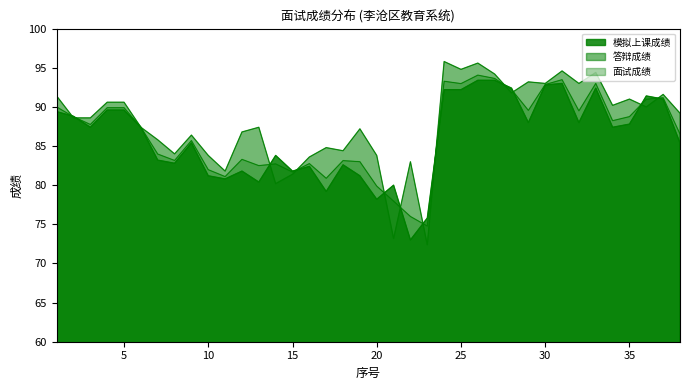

Which series has the largest total across all categories?

答辩成绩